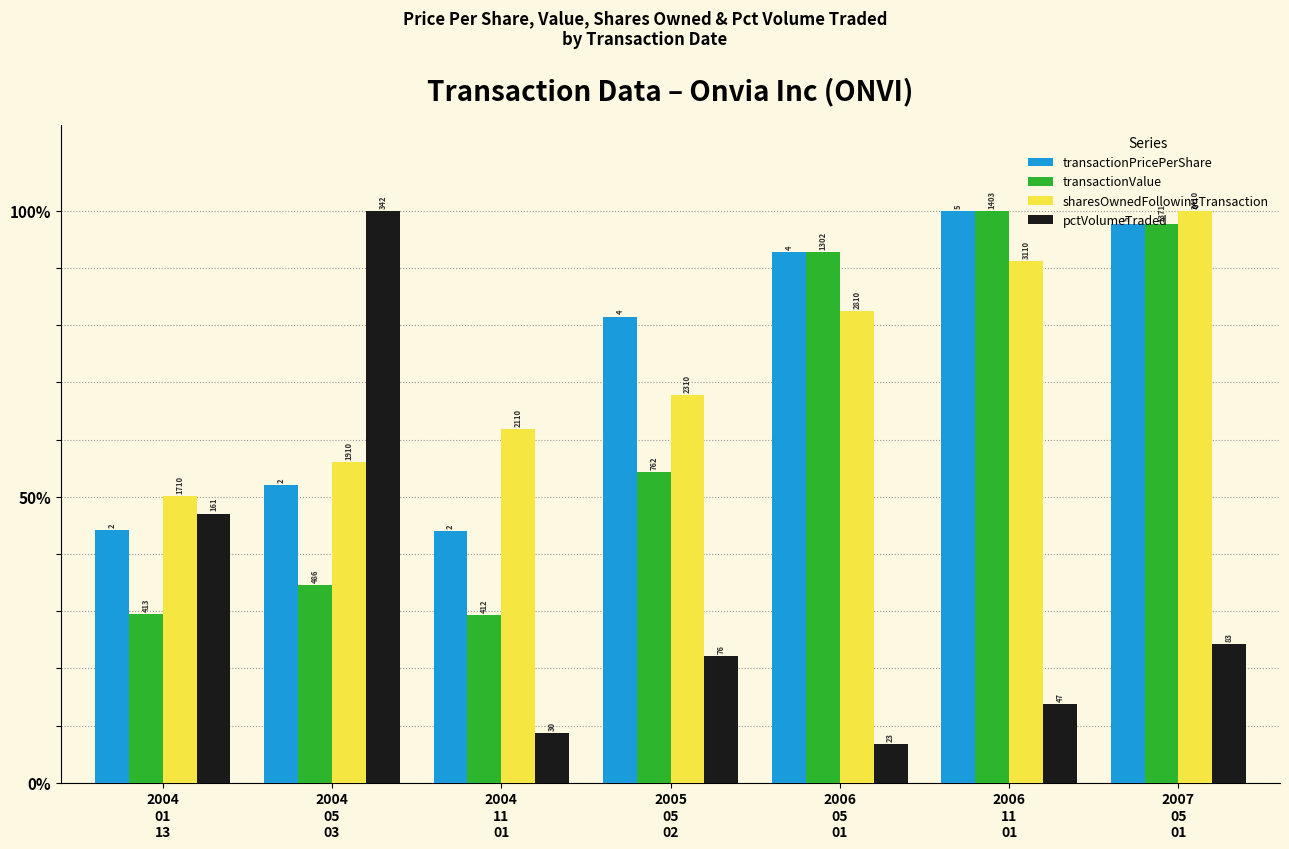

Are the bars horizontal?

No